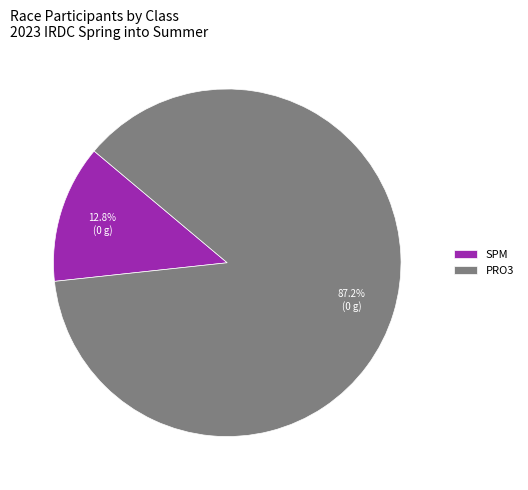

Which category has the smallest portion of the pie?

SPM